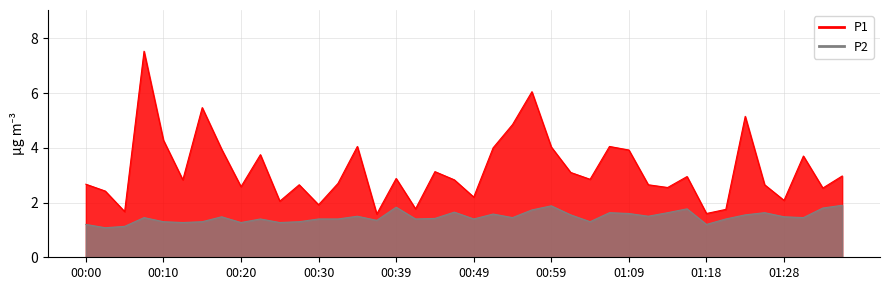

True or false: P2 and P1 intersect in this chart.

False